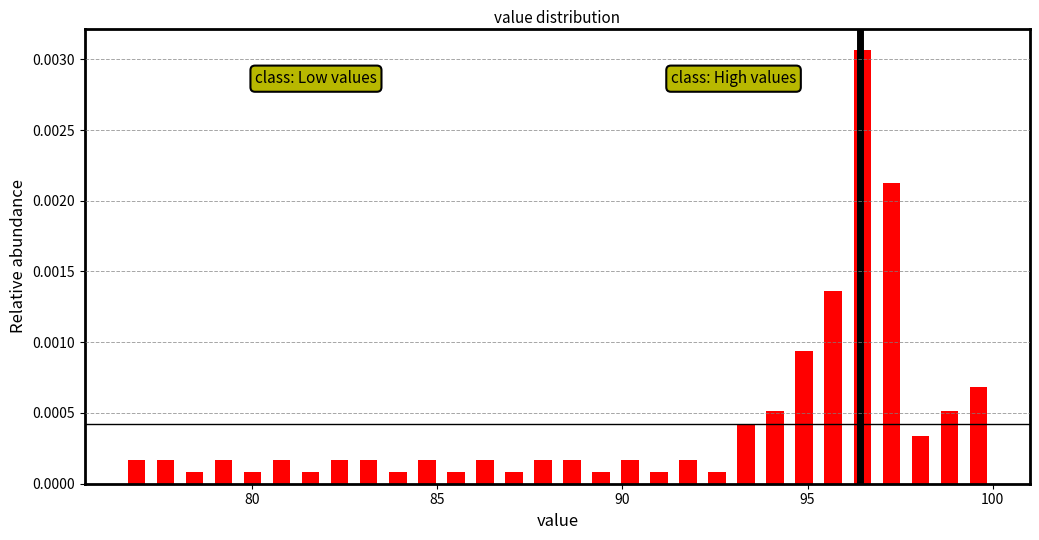

Read against the x-axis, roughly where is the centre of the tallest bar?

96.5